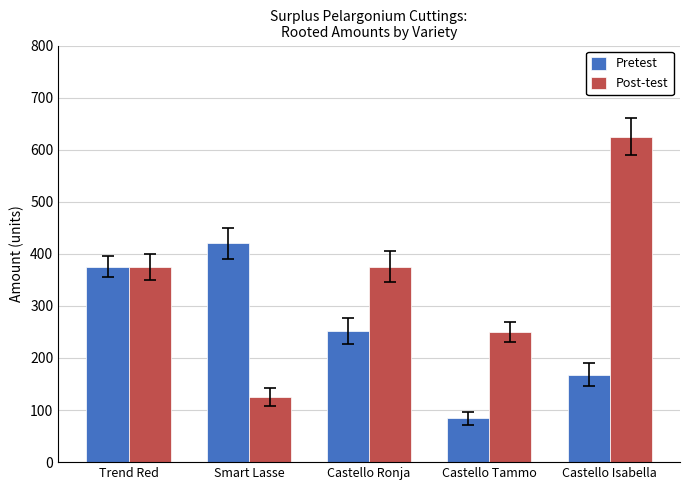

Reading left to right, list all the values displayed in this chart.

Pretest: Trend Red=375	Smart Lasse=420	Castello Ronja=252	Castello Tammo=84	Castello Isabella=168
Post-test: Trend Red=375	Smart Lasse=125	Castello Ronja=375	Castello Tammo=250	Castello Isabella=625